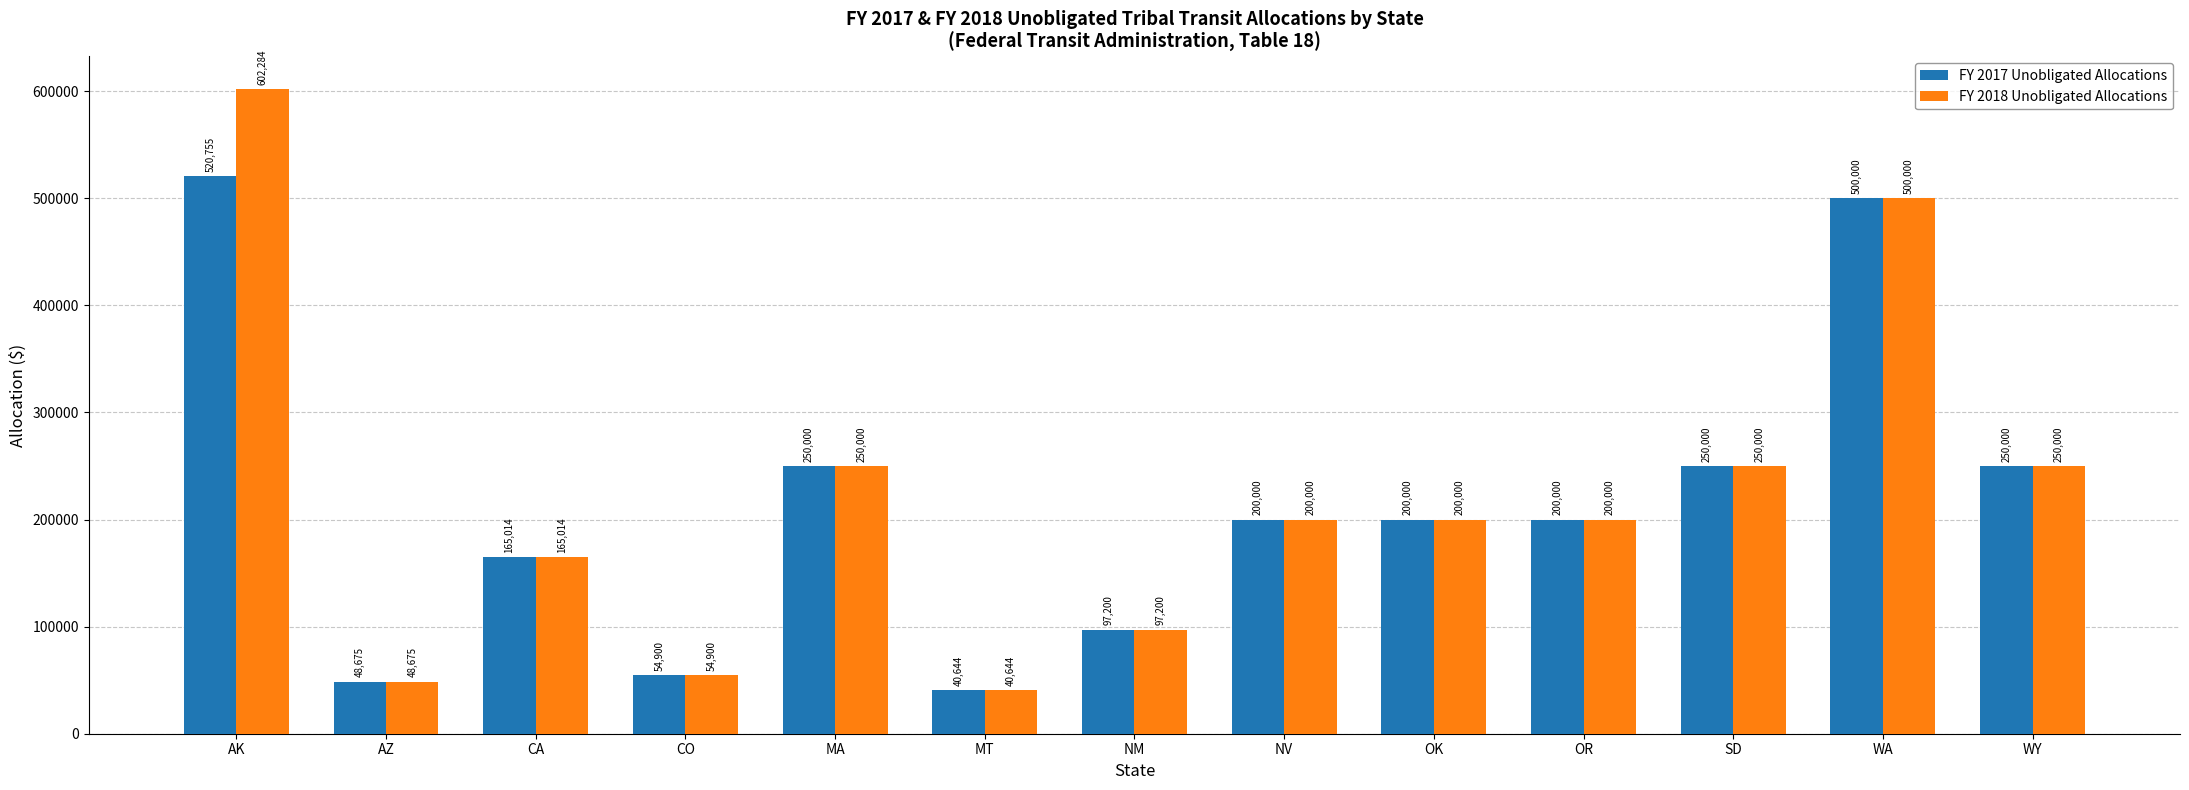

Read the FY 2017 Unobligated Allocations value at MT.

40644